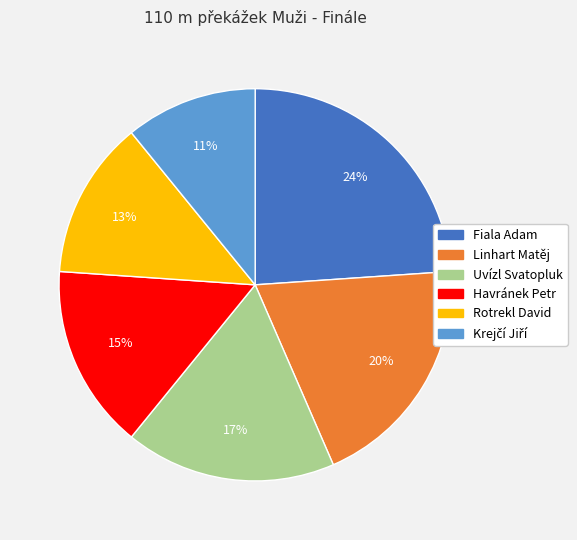

Is it true that Linhart Matěj is 20% of the pie?

True